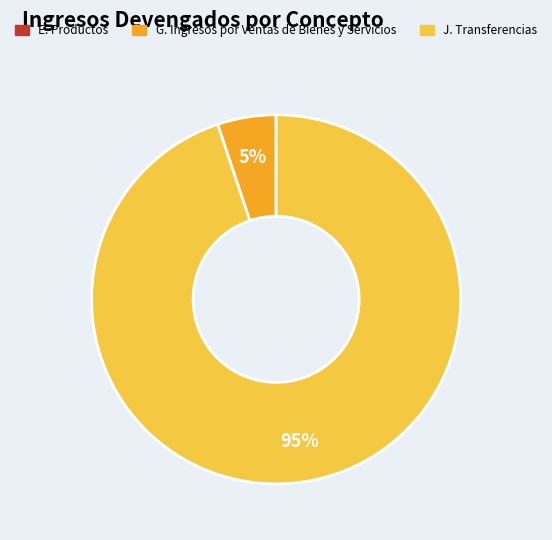

Is there any slice that represents more than half of the pie?

Yes